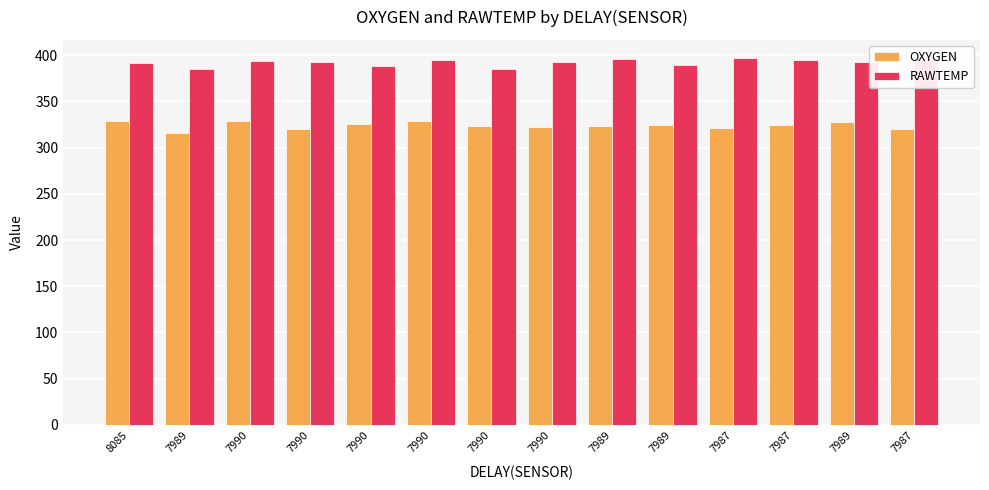

Reading left to right, transcribe all the data shown in this chart.

OXYGEN: 8085=329.3	7989=316.0	7990=329.0	7990=320.4	7990=325.5	7990=328.5	7990=323.5	7990=322.1	7989=323.2	7989=324.9	7987=321.4	7987=324.4	7989=327.6	7987=320.4
RAWTEMP: 8085=391.7	7989=385.3	7990=393.8	7990=393.1	7990=387.8	7990=394.7	7990=385.0	7990=392.4	7989=395.8	7989=389.2	7987=396.7	7987=394.3	7989=393.1	7987=396.1